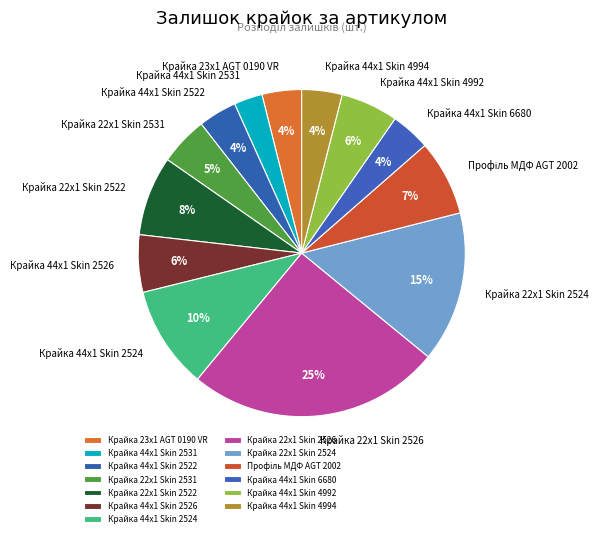

Which has a higher value, Крайка 22x1 Skin 2524 or Крайка 44x1 Skin 2524?

Крайка 22x1 Skin 2524